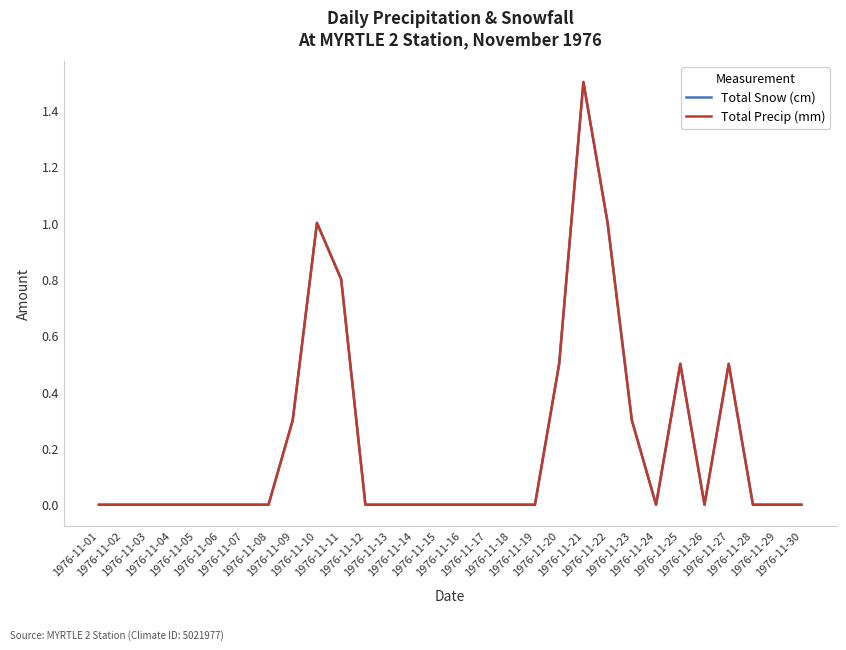

Does the chart display data point markers on the line(s)?

No